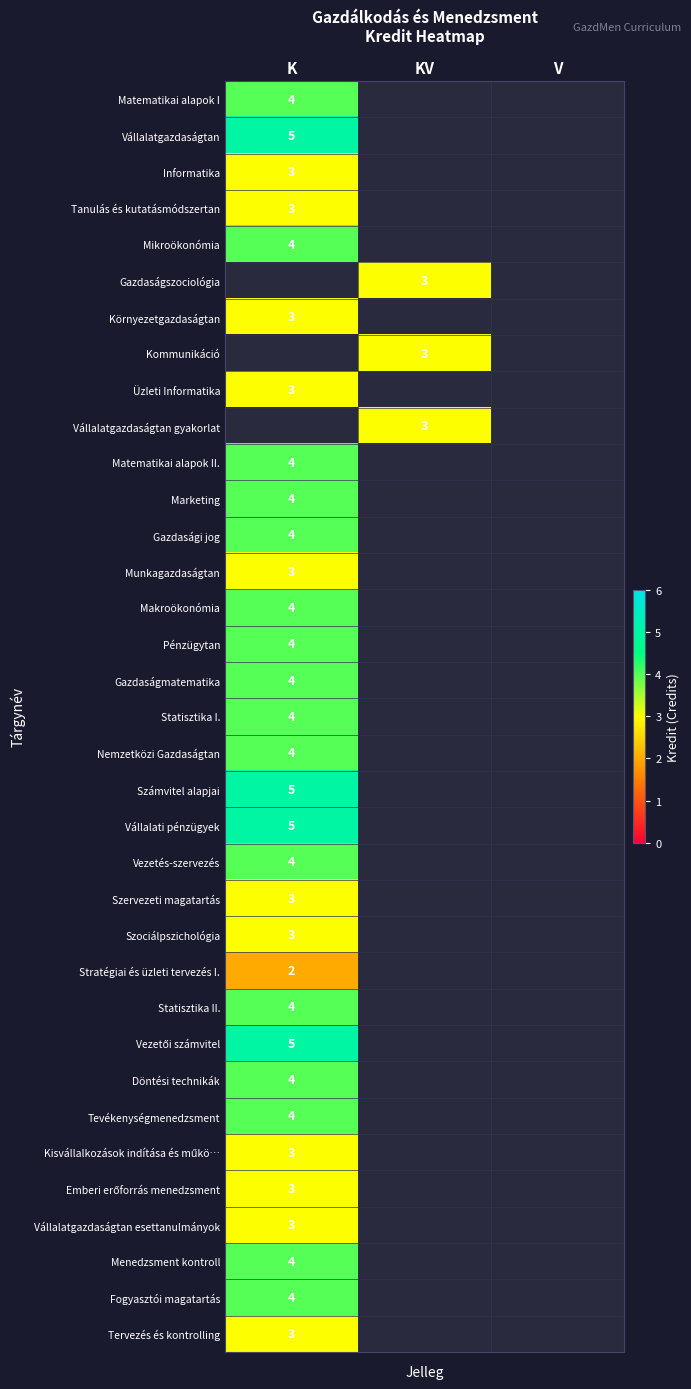

True or false: Szervezeti magatartás has a value of 5 at K.

False